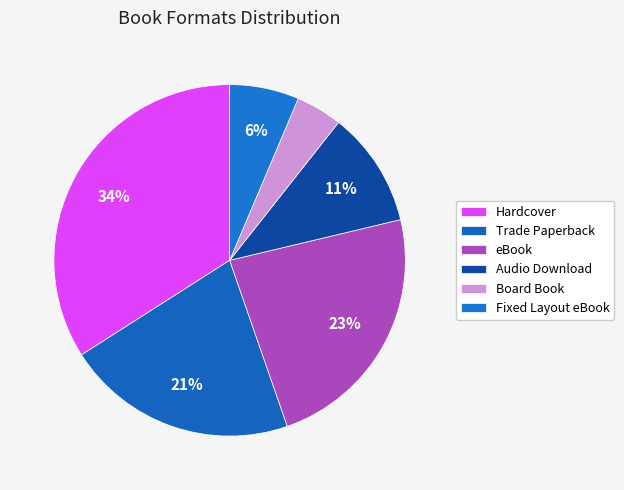

Approximately how many times larger is the value at eBook compared to Trade Paperback?

1.1